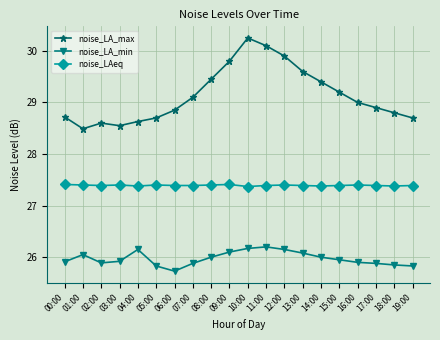

What is the difference between the noise_LA_max values at 10:00 and 08:00?

0.8